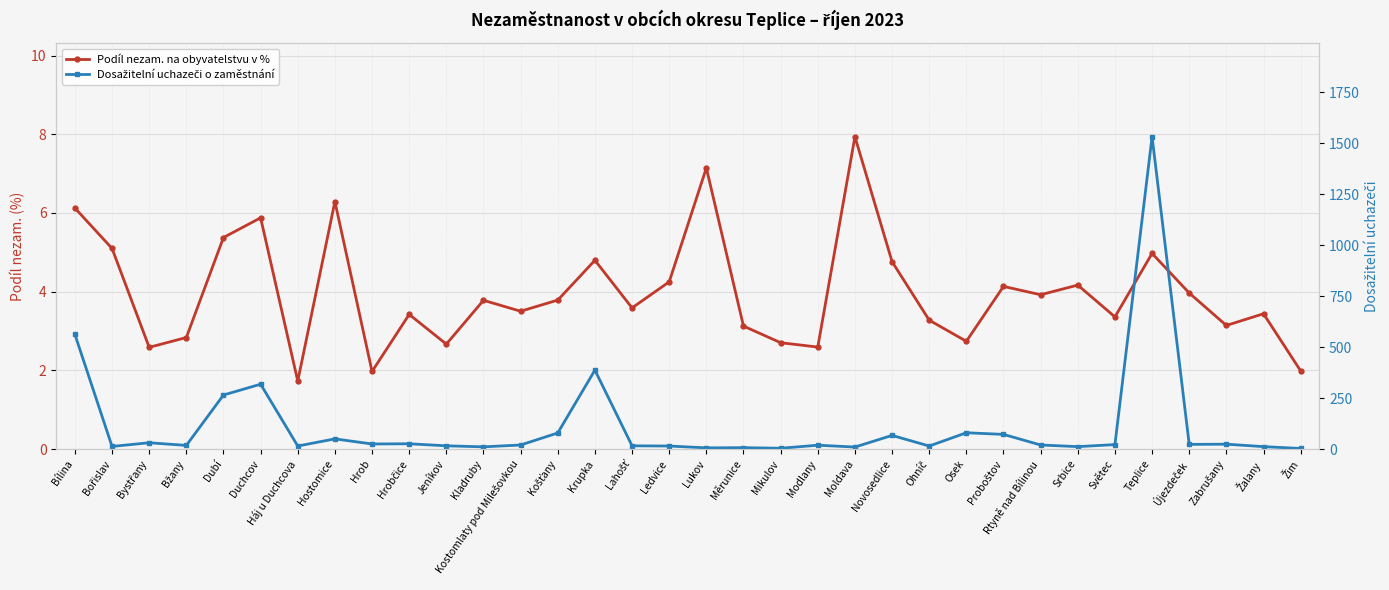

Which category has the lowest value in the Dosažitelní uchazeči o zaměstnání series?

Žim